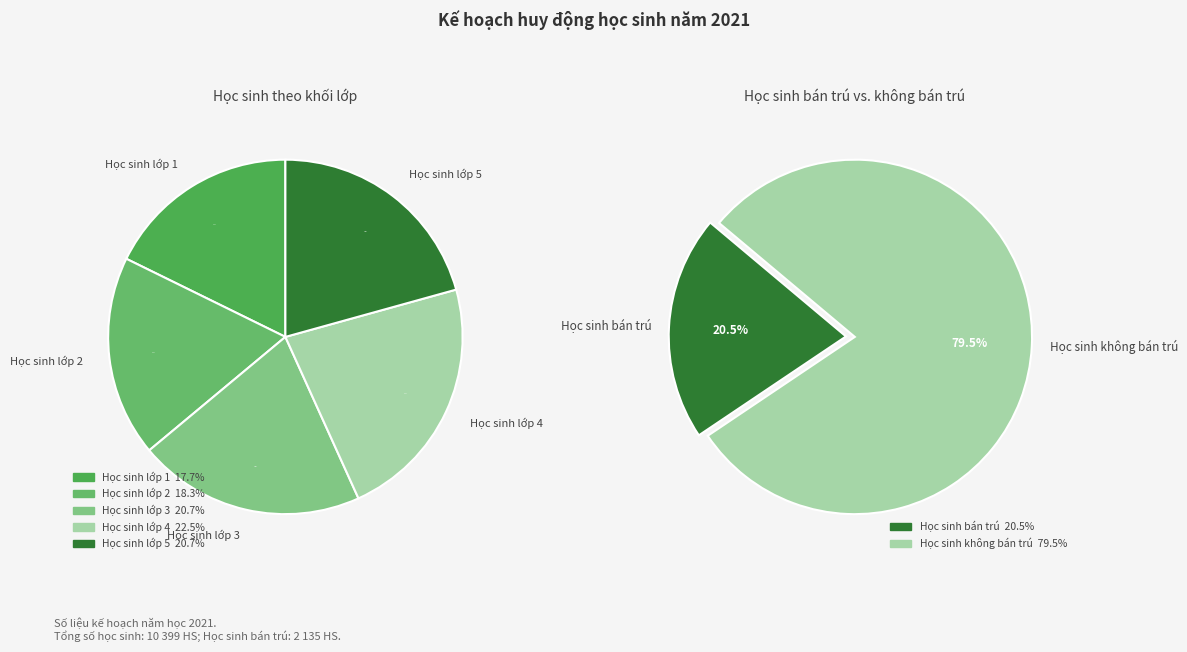

Which slice is the largest?

Học sinh lớp 4